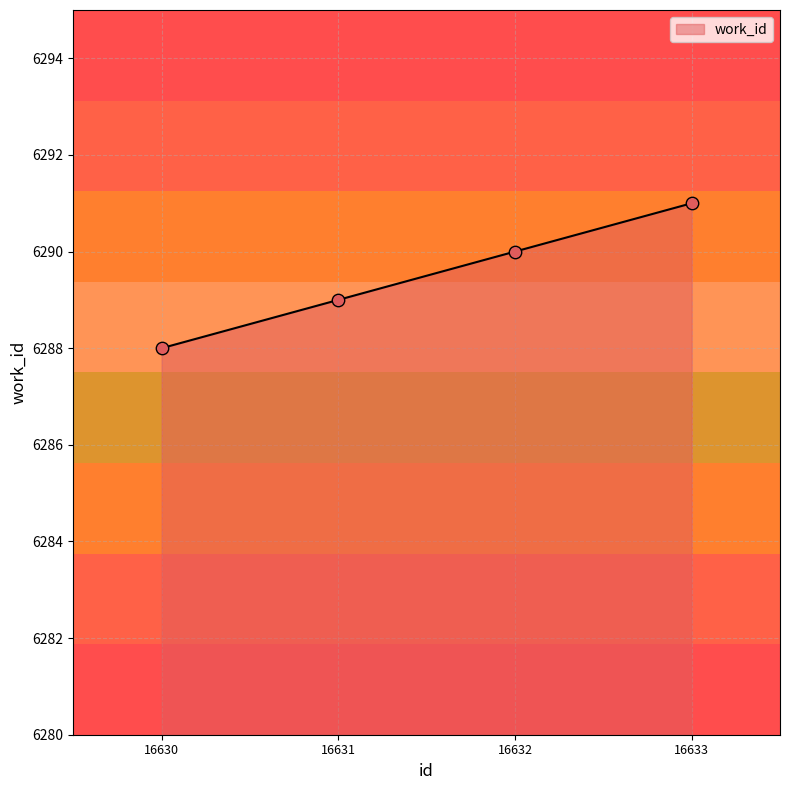

Which has a higher value, 16631 or 16632?

16632